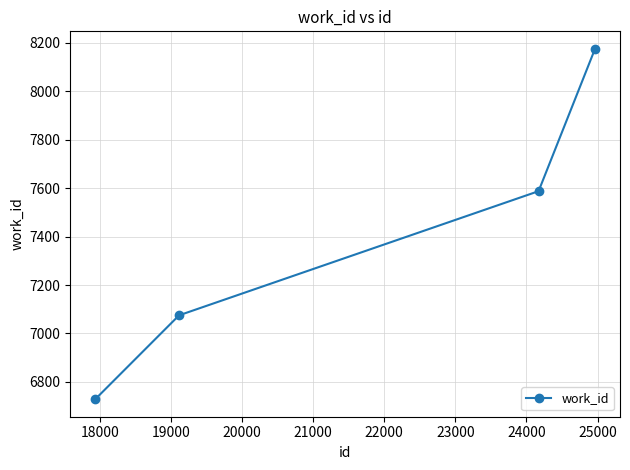

True or false: there are more than 1 points higher than both neighbors.

False